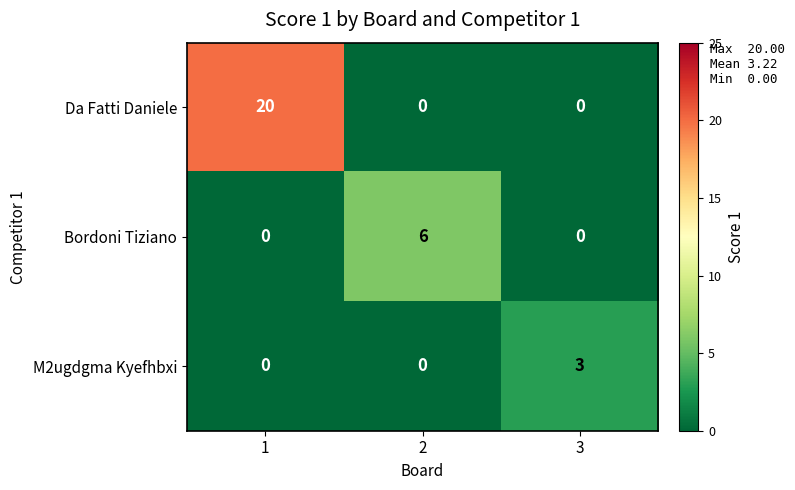

What is the sum of the Da Fatti Daniele values at 1 and 2?

20